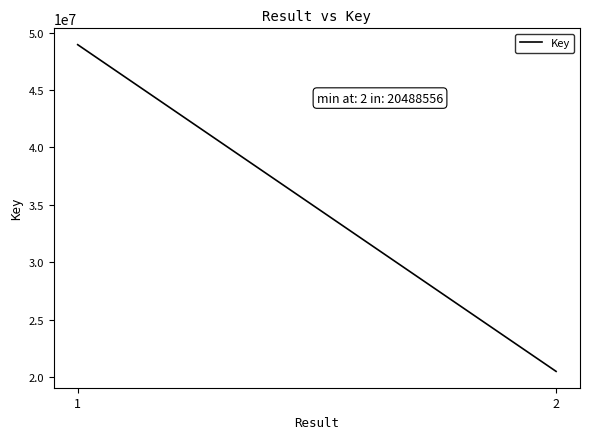

How many lines are shown in the chart?

1